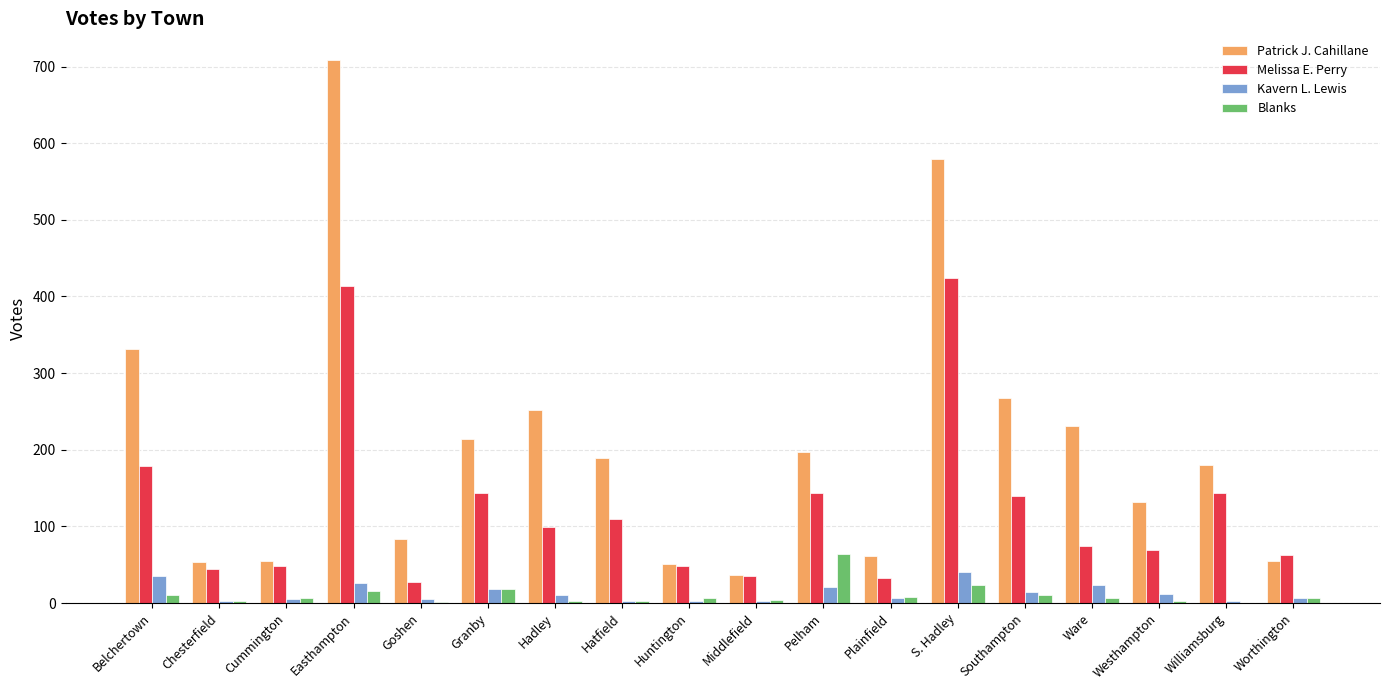

Which category has the highest value in the Blanks series?

Pelham